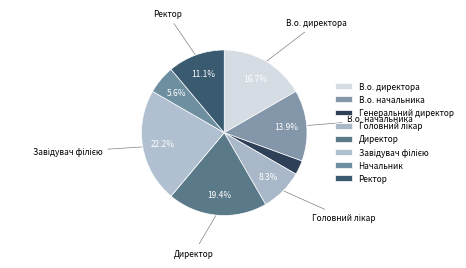

Does Генеральний директор account for over 50% of the chart?

No